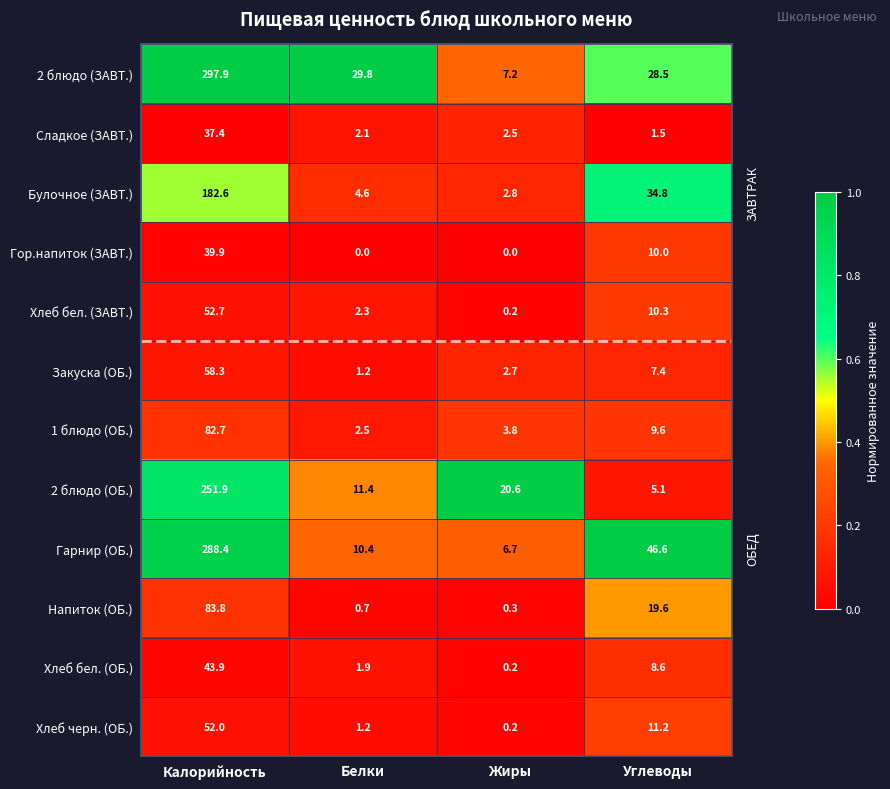

What is the difference between the Гор.напиток (ЗАВТ.) values at Углеводы and Калорийность?

29.9